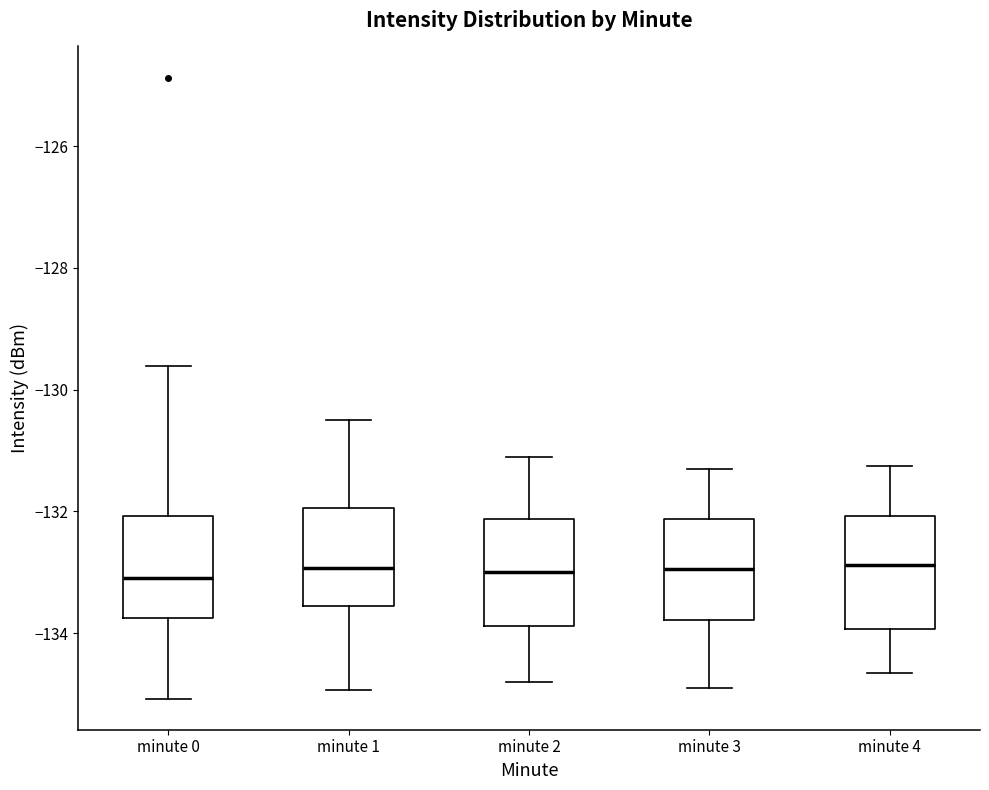

Reading left to right, transcribe this box plot: for each box, give where its median line is, the range the box spans, and where its two whiskers end, as read against the y-axis. The values are not printed on the chart, so give them approximately, as read against the axis.

minute 0: median -133.0, box -133.8 to -132.0, whiskers -135.0 to -129.6
minute 1: median -133.0, box -133.6 to -132.0, whiskers -135.0 to -130.6
minute 2: median -133.0, box -133.8 to -132.2, whiskers -134.8 to -131.0
minute 3: median -133.0, box -133.8 to -132.2, whiskers -134.8 to -131.2
minute 4: median -132.8, box -134.0 to -132.0, whiskers -134.6 to -131.2